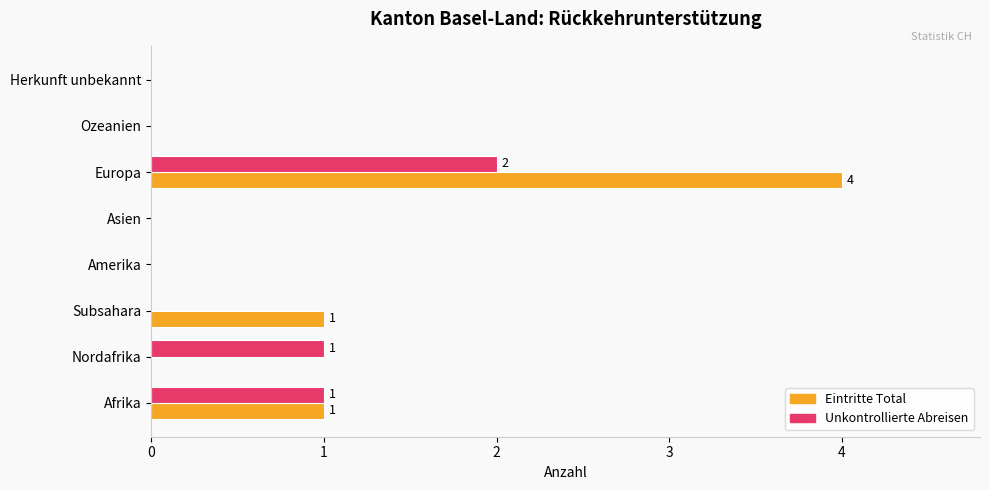

The value of Eintritte Total at Ozeanien is -3. True or false?

False